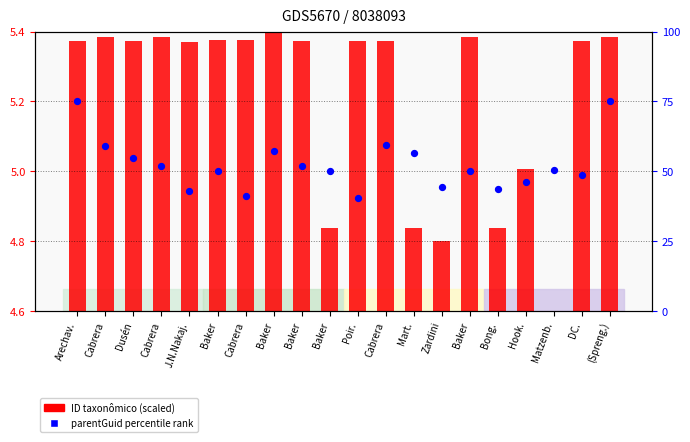

Which series contains the highest Y value?

parentGuid percentile rank